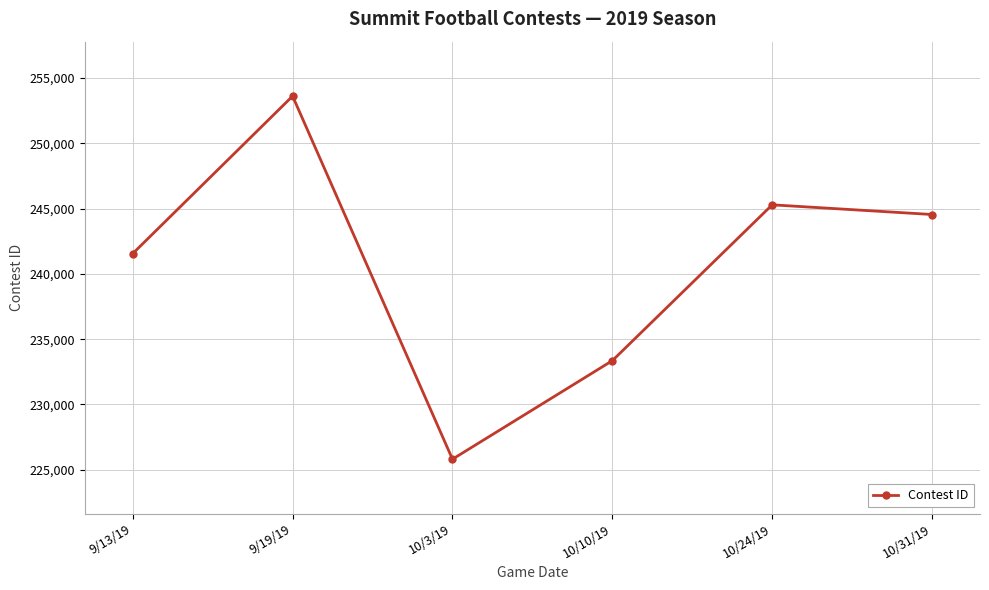

How many values are below 244547?

3